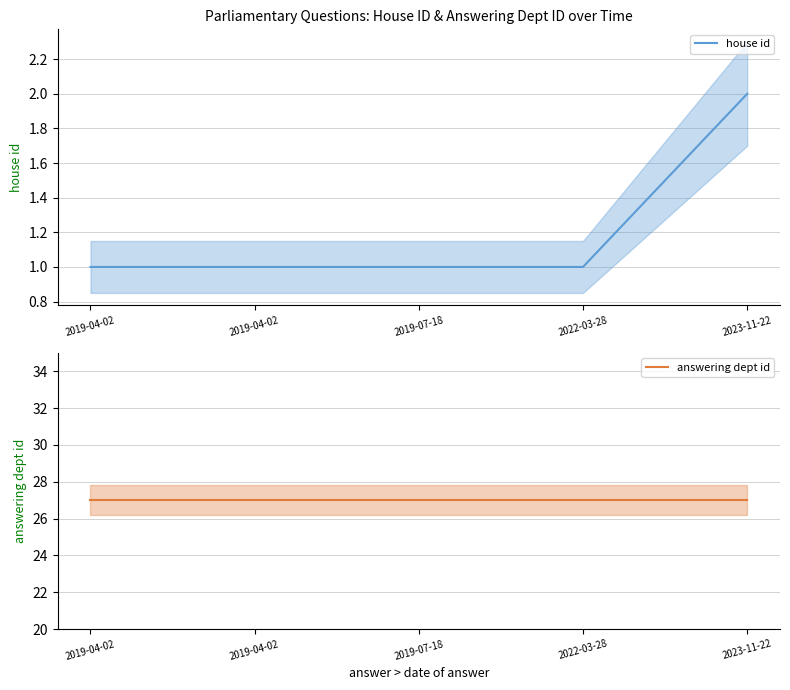

True or false: answering dept id has more than 2 interior local peaks.

False